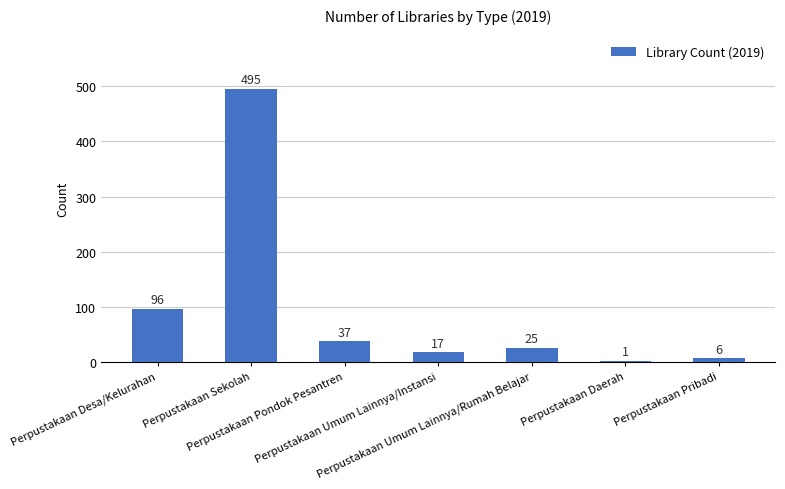

What is the sum of all values?

677